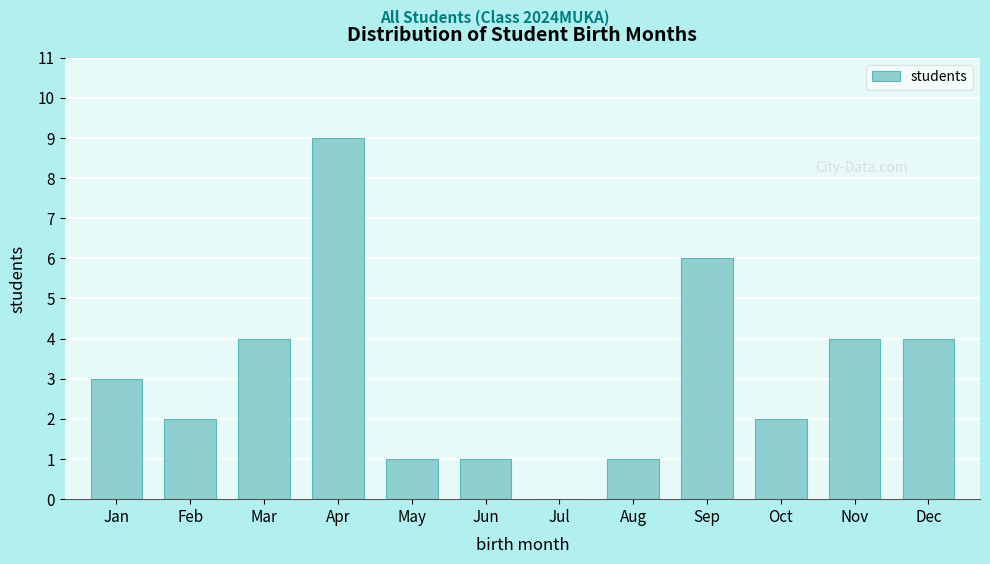

Reading left to right, what are all the values shown in this chart?

Jan=3	Feb=2	Mar=4	Apr=9	May=1	Jun=1	Jul=0	Aug=1	Sep=6	Oct=2	Nov=4	Dec=4